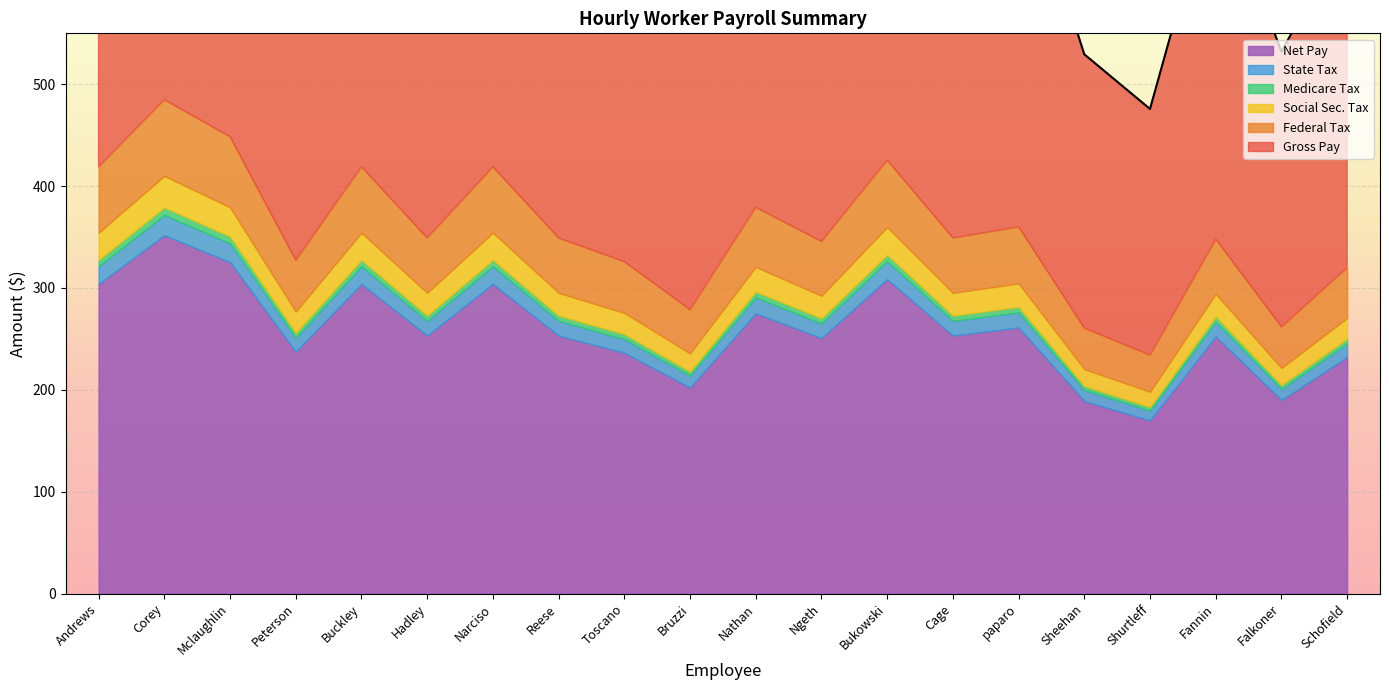

How many interior local peaks does the Medicare Tax series have?

7